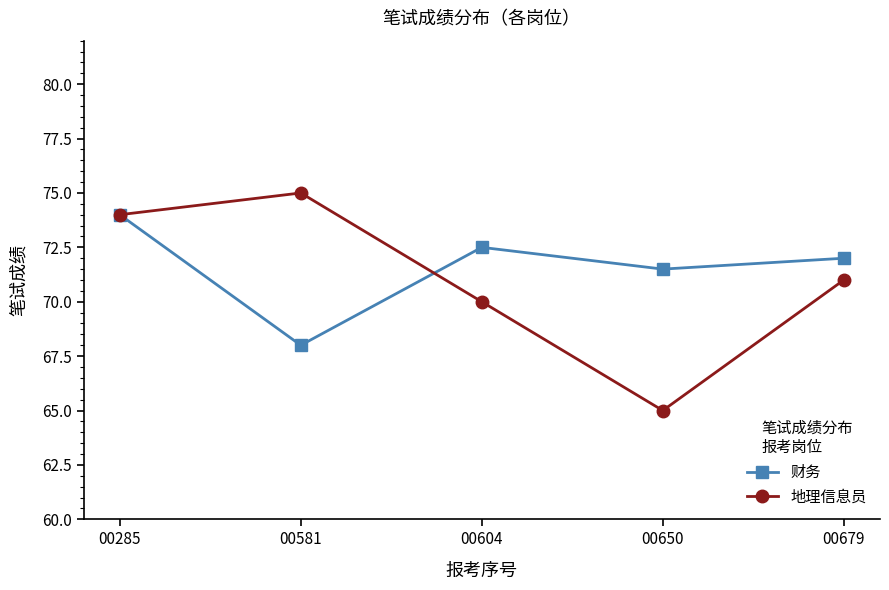

List the series in order of their peak value, highest first.

地理信息员, 财务